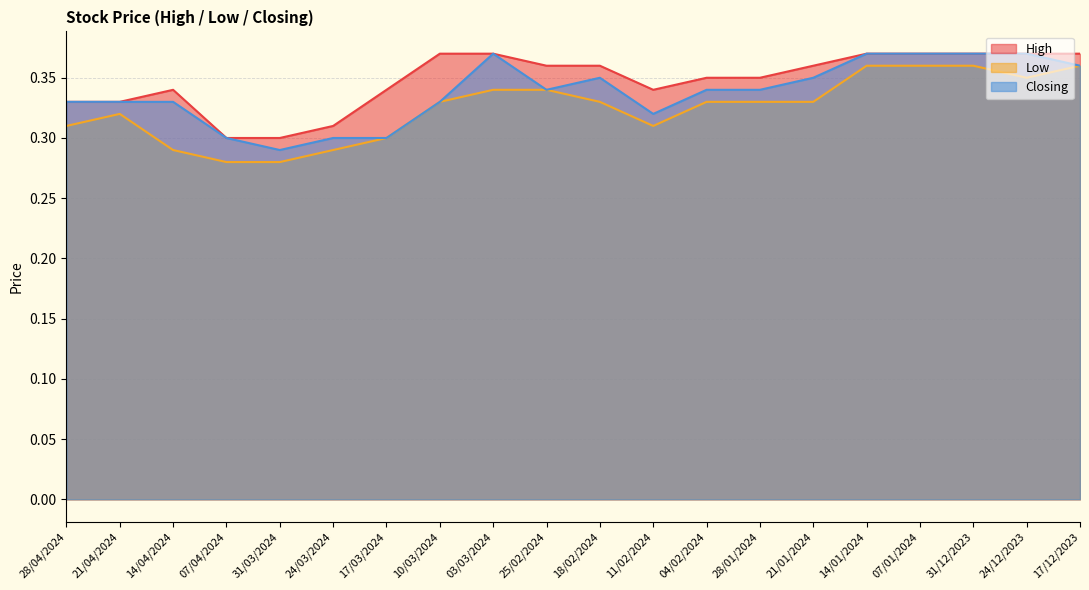

Is the value of Low at 21/04/2024 greater than the value of Closing at 25/02/2024?

No